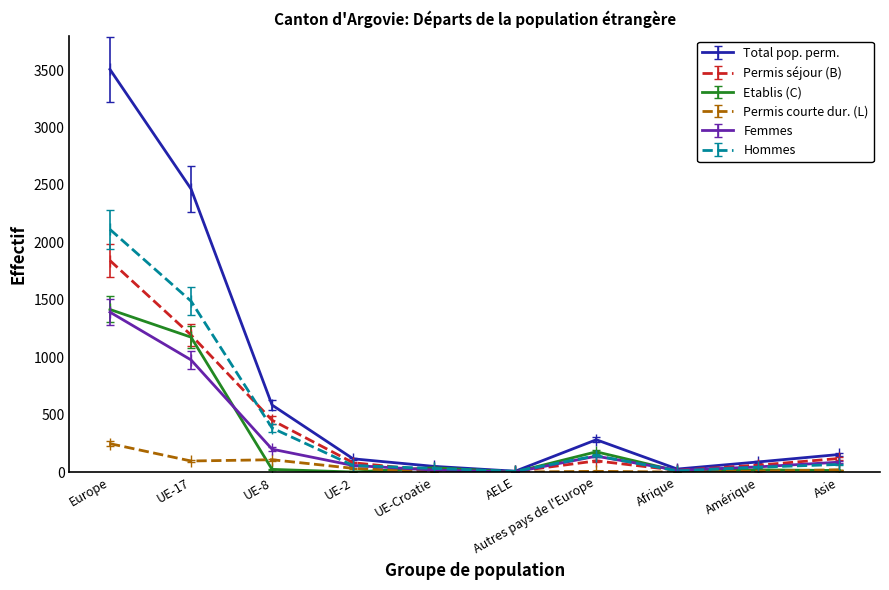

How many values in the Total pop. perm. series are below 154?

5